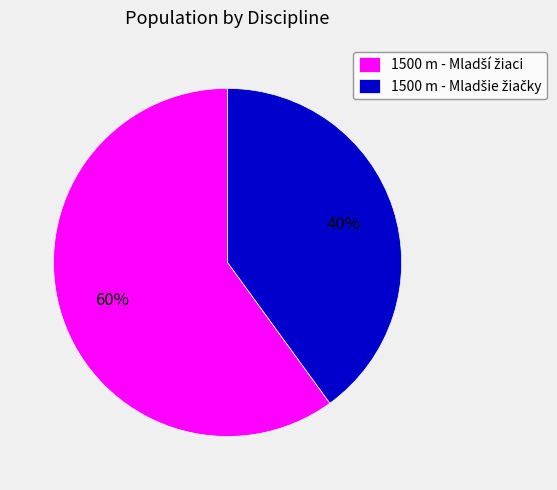

To the nearest percent, what is the difference between the largest and smallest slice percentages?

20%